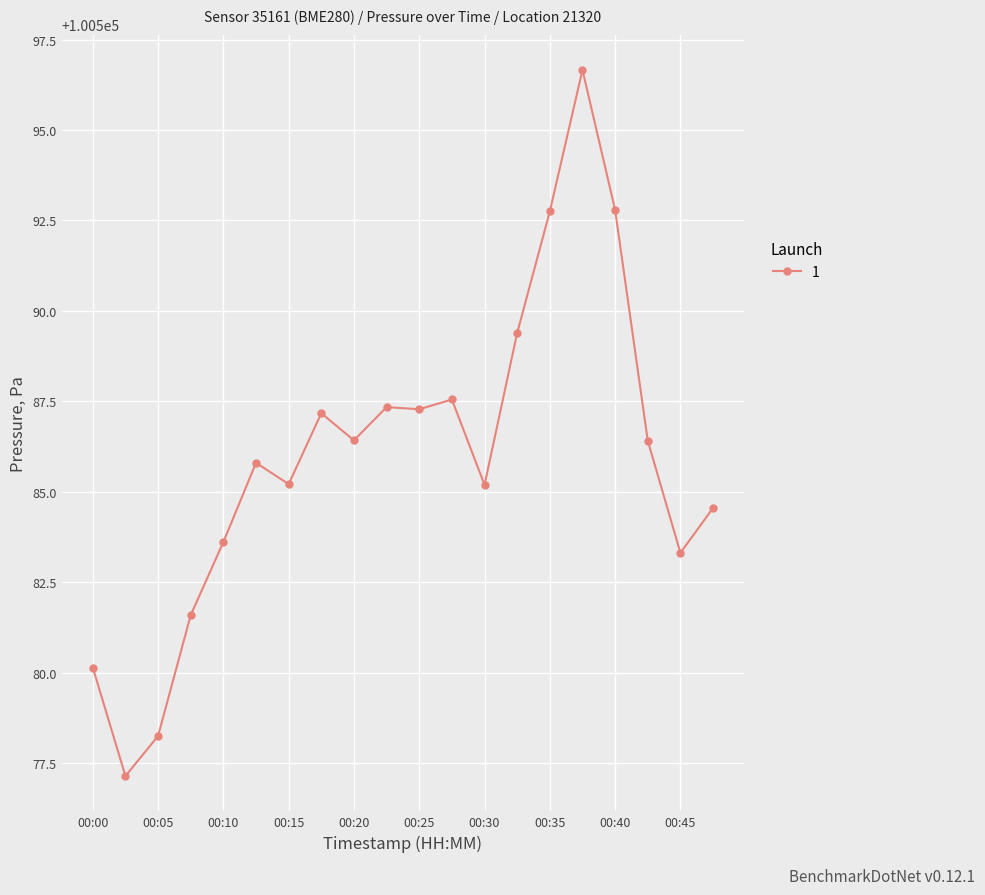

What is the minimum value shown in the chart?

100577.1